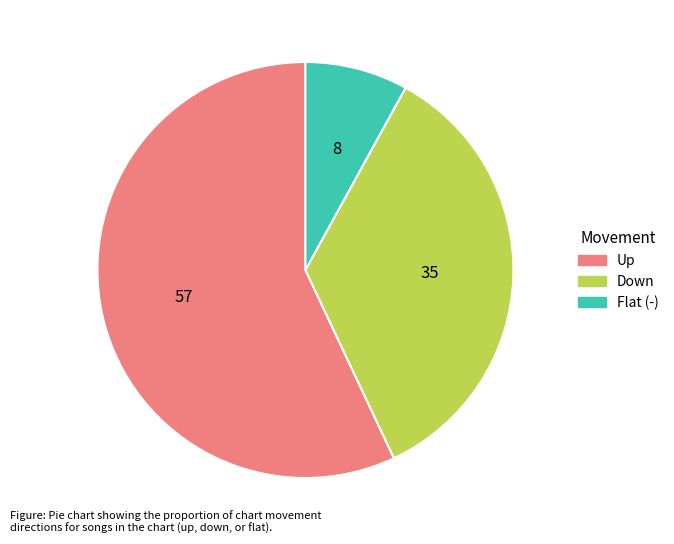

Is it true that Down is 35% of the pie?

True